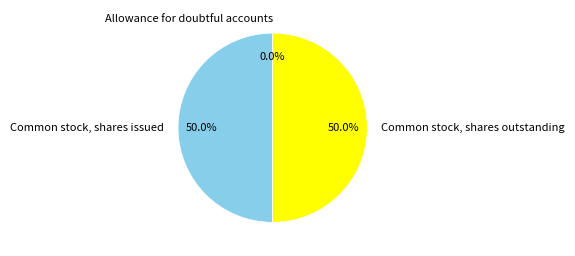

To the nearest percent, what is the difference between the largest and smallest slice percentages?

50%